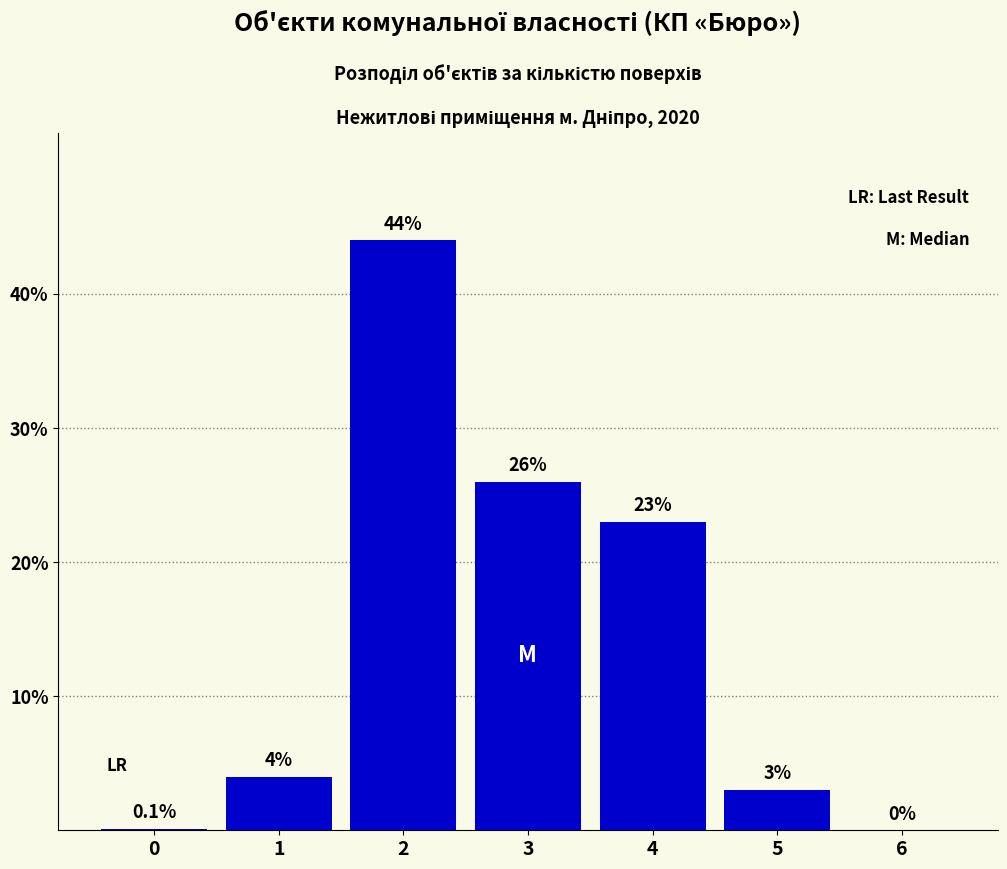

Reading left to right, extract all data points from this chart.

0=0.1	1=4.0	2=44.0	3=26.0	4=23.0	5=3.0	6=0.0